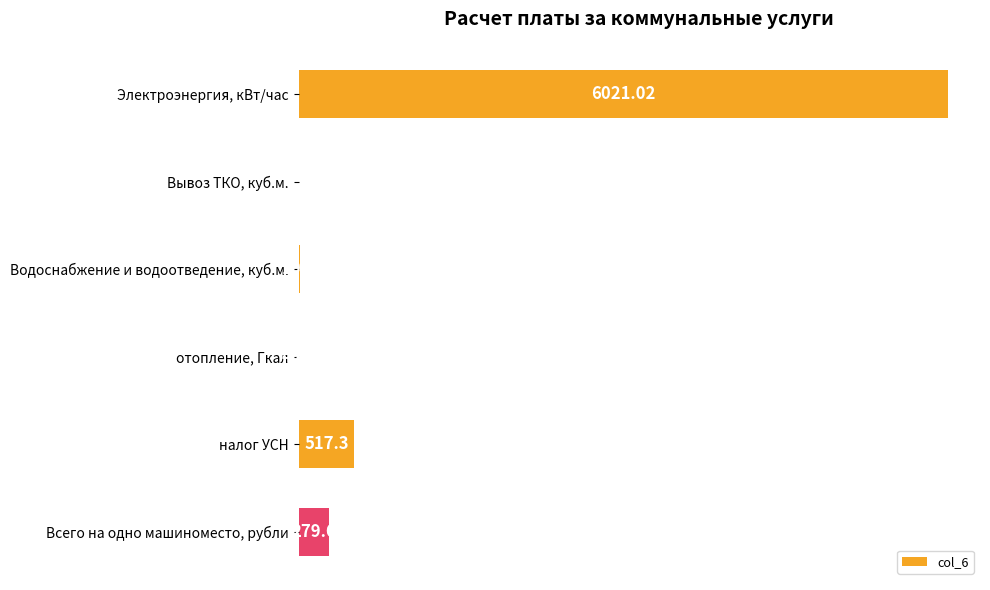

What is the sum of all values?

6834.4